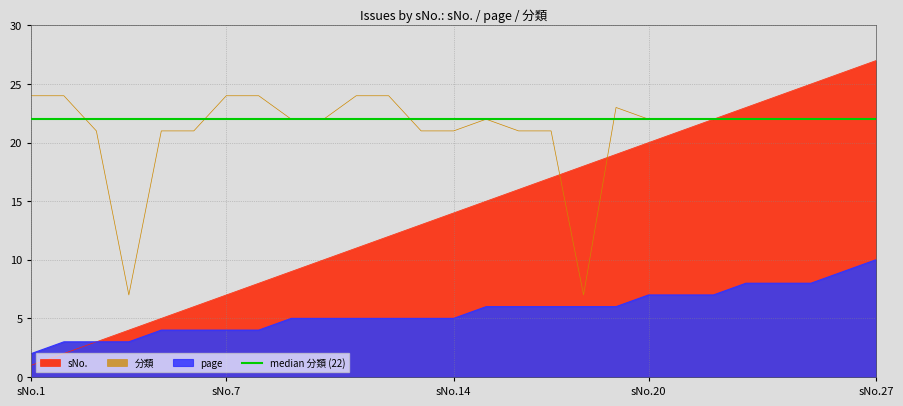

At which label does page first exceed 5?

15